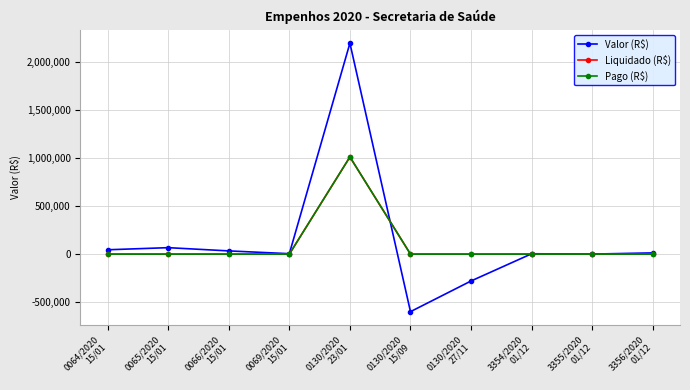

What are all the series names shown in the legend?

Valor (R$), Liquidado (R$), Pago (R$)